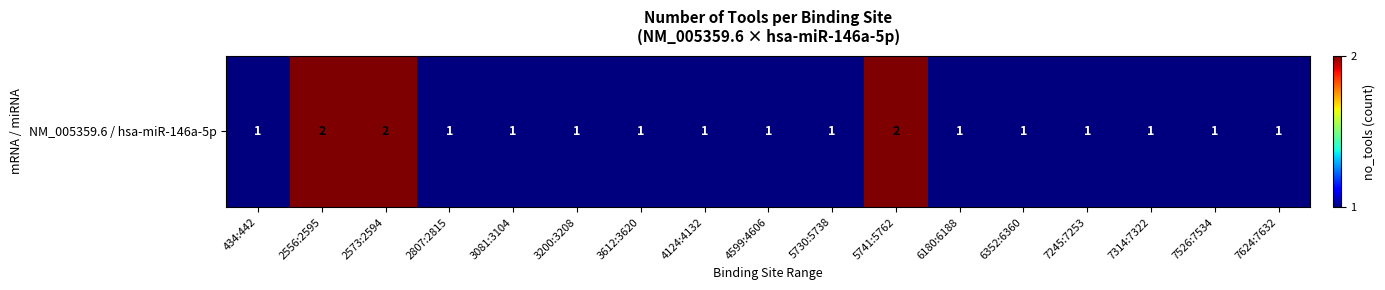

What is the difference between the second highest and second lowest values?

1